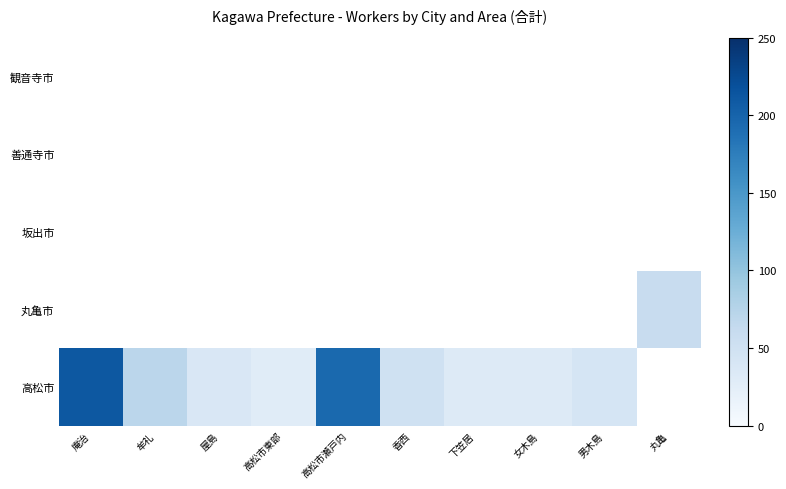

What is the greatest value displayed?

211.0